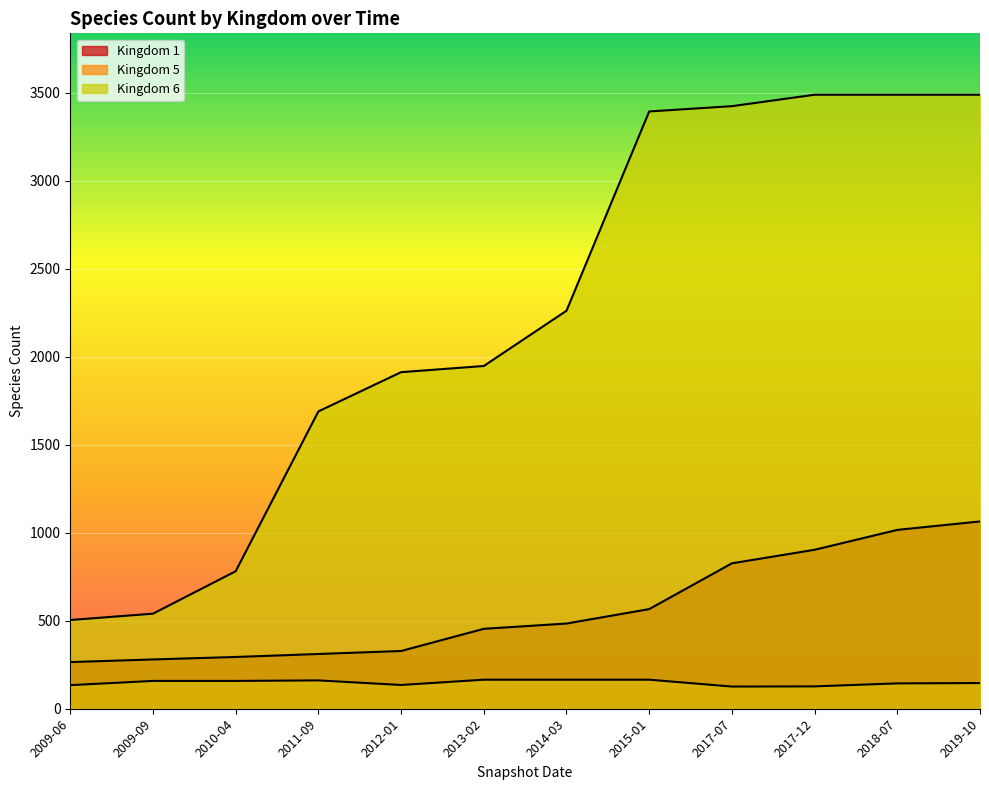

True or false: Kingdom 1 and Kingdom 6 intersect in this chart.

False